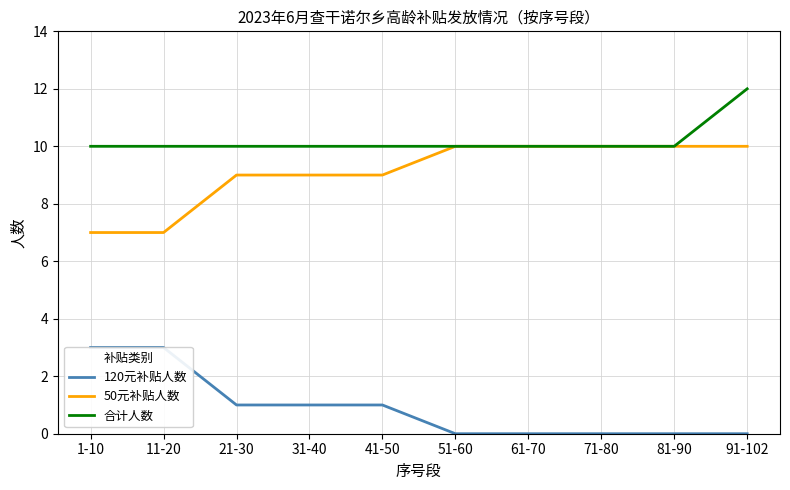

How many lines are shown in the chart?

3